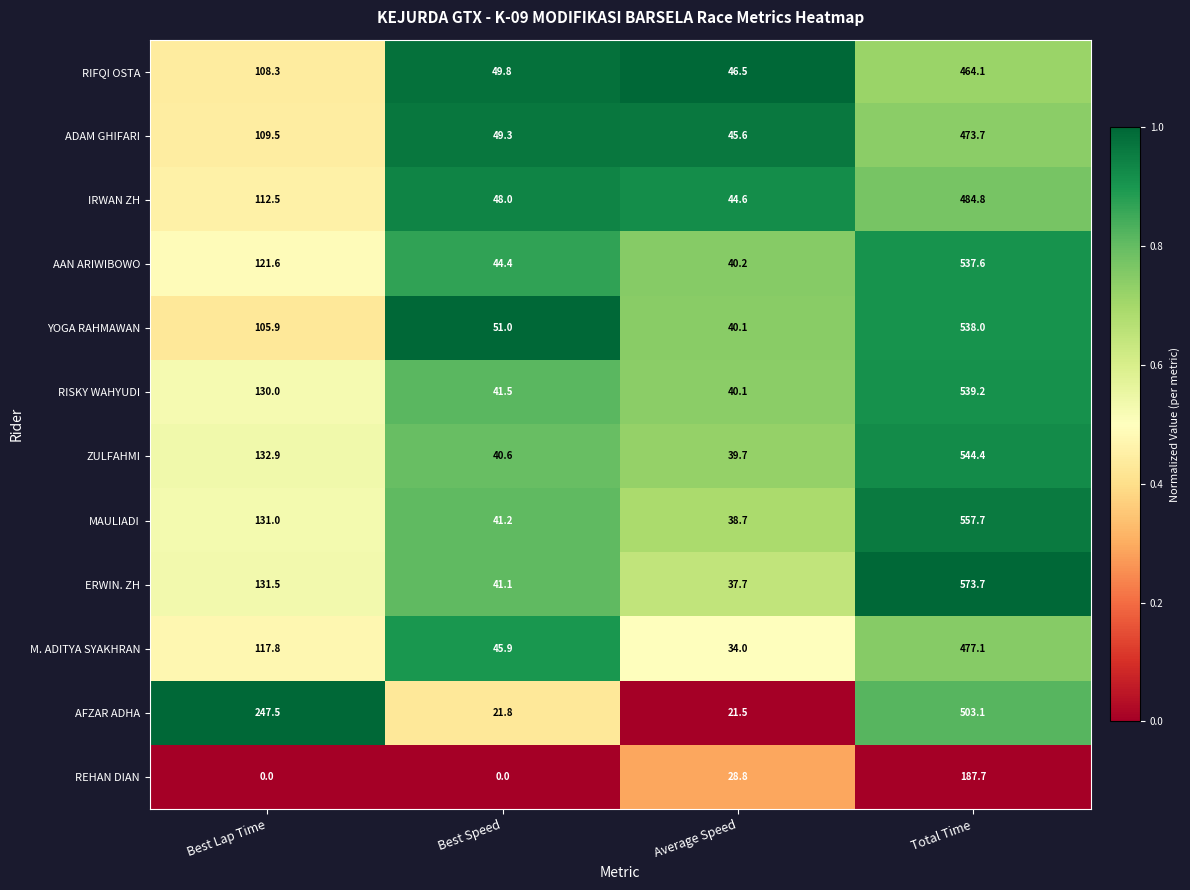

What is the highest value of the YOGA RAHMAWAN series?

538.0